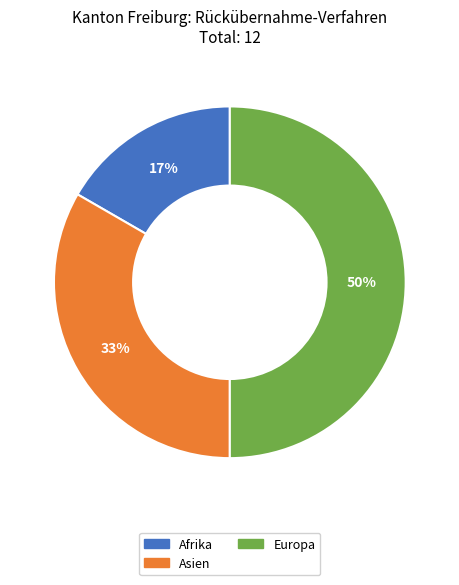

To the nearest percent, what is the average slice percentage?

33%